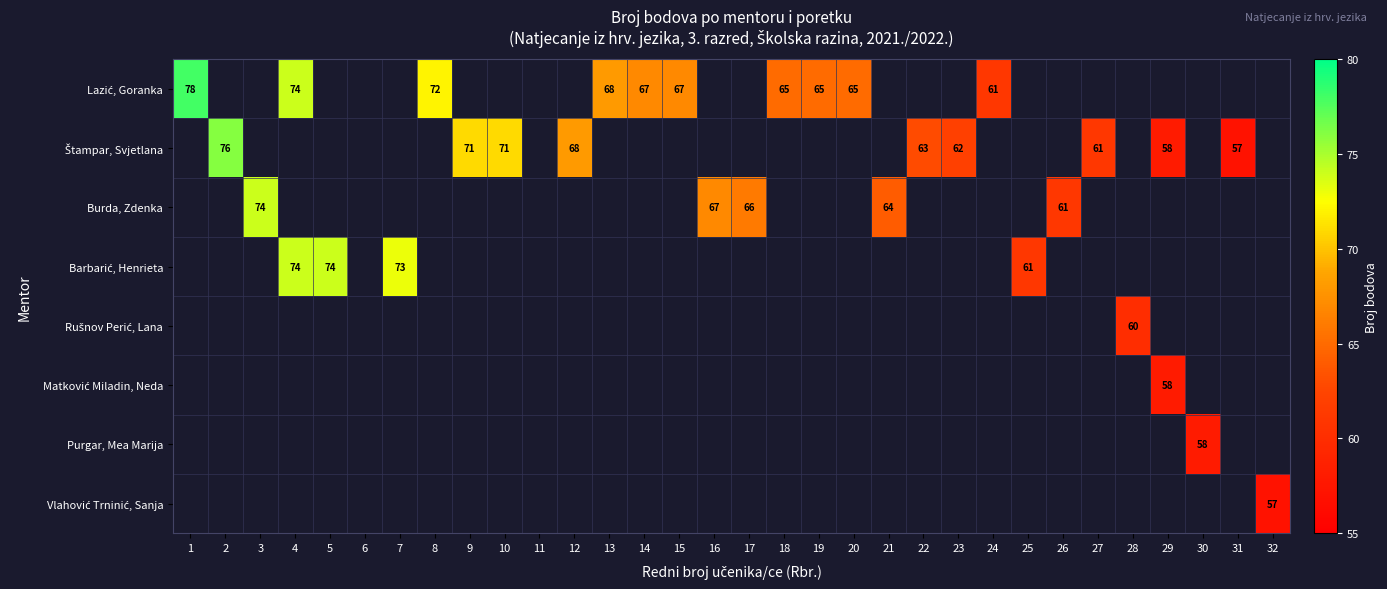

What is the approximate value of Barbarić, Henrieta at 4?

74.0